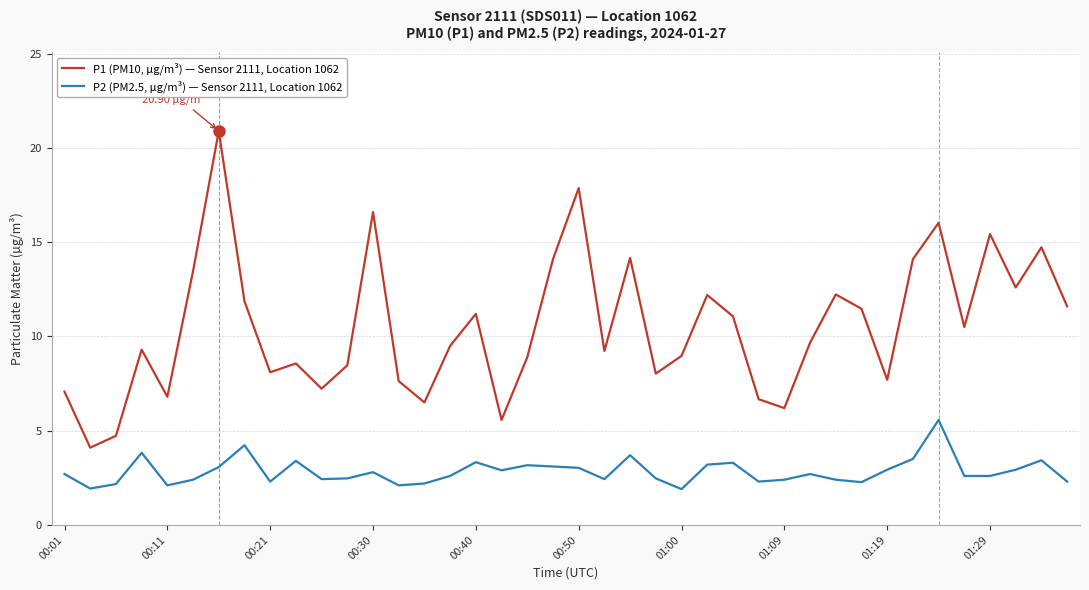

What is the maximum value for P1 (PM10, µg/m³) — Sensor 2111, Location 1062?

20.9